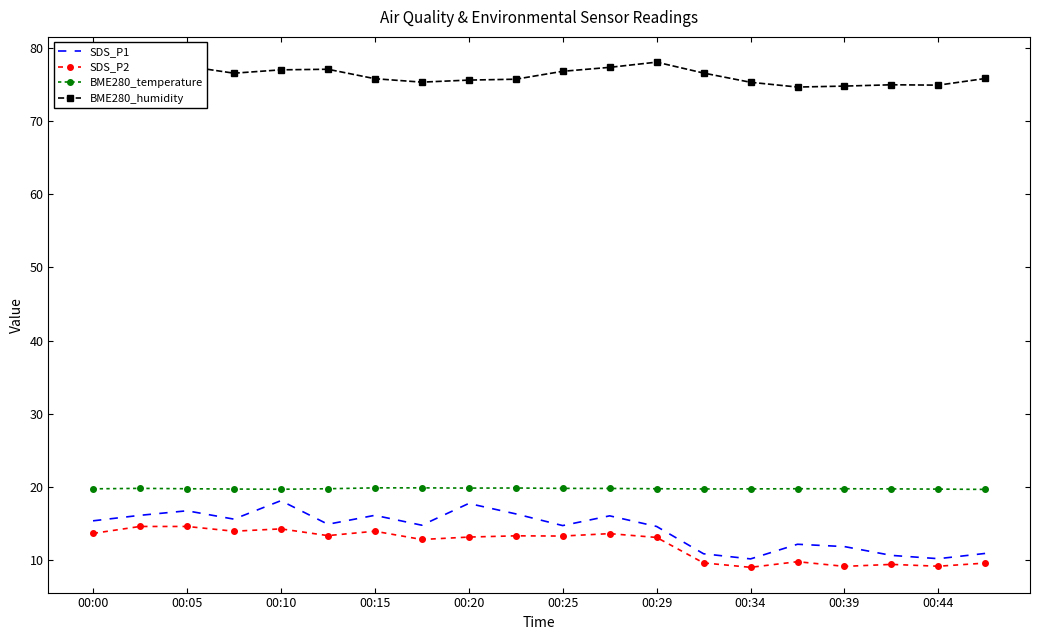

What is the maximum value shown in the chart?

78.0